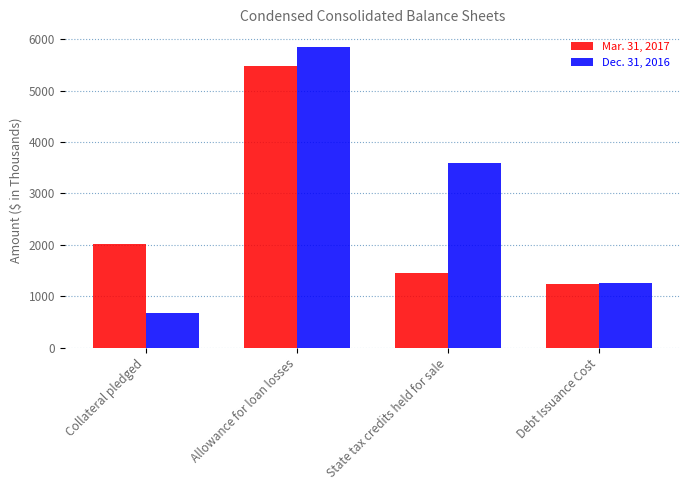

Count the Dec. 31, 2016 values in the range 1267 to 5844.

3